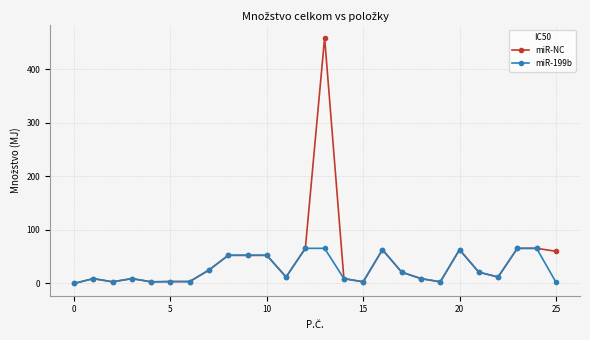

Which series has the widest spread of values?

miR-NC